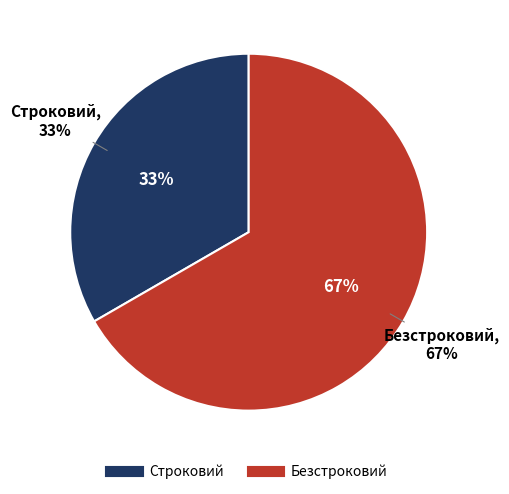

Is it true that Безстроковий is 61% of the pie?

False